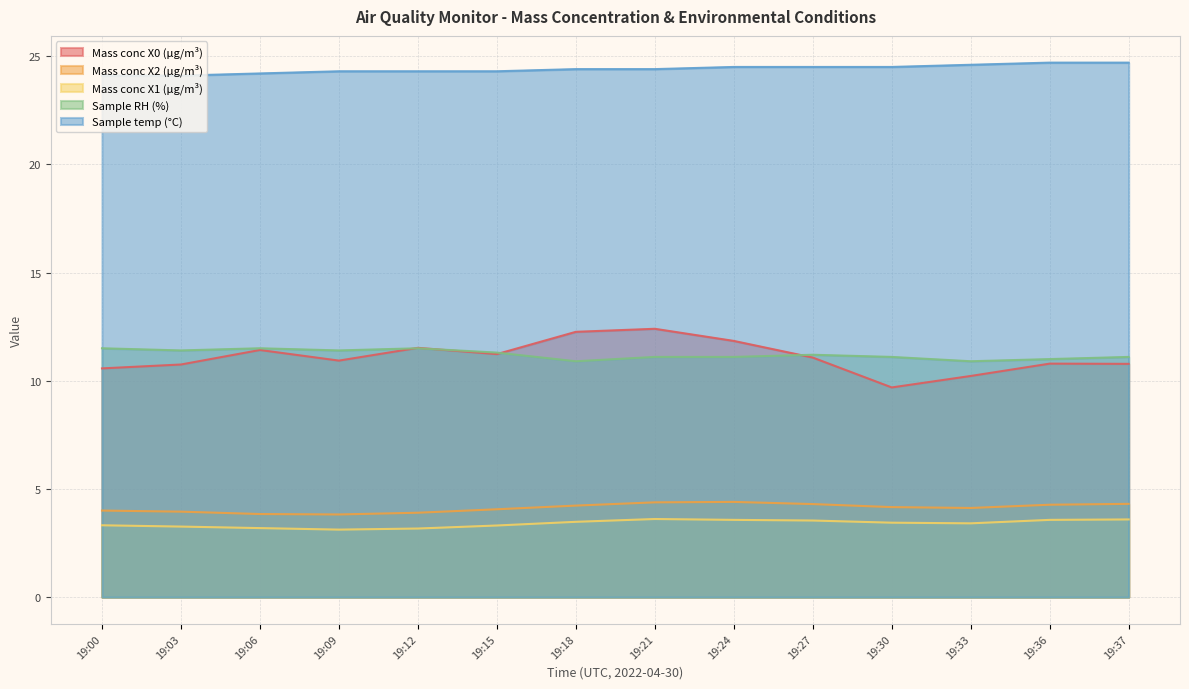

Reading left to right, list all the values displayed in this chart.

Mass conc X0 (μg/m³): 19:00=10.6	19:03=10.8	19:06=11.4	19:09=10.9	19:12=11.5	19:15=11.2	19:18=12.3	19:21=12.4	19:24=11.8	19:27=11.1	19:30=9.7	19:33=10.2	19:36=10.8	19:37=10.8
Mass conc X2 (μg/m³): 19:00=4.0	19:03=4.0	19:06=3.8	19:09=3.8	19:12=3.9	19:15=4.1	19:18=4.2	19:21=4.4	19:24=4.4	19:27=4.3	19:30=4.2	19:33=4.1	19:36=4.3	19:37=4.3
Mass conc X1 (μg/m³): 19:00=3.3	19:03=3.3	19:06=3.2	19:09=3.1	19:12=3.2	19:15=3.3	19:18=3.5	19:21=3.6	19:24=3.6	19:27=3.5	19:30=3.4	19:33=3.4	19:36=3.6	19:37=3.6
Sample RH (%): 19:00=11.5	19:03=11.4	19:06=11.5	19:09=11.4	19:12=11.5	19:15=11.3	19:18=10.9	19:21=11.1	19:24=11.1	19:27=11.2	19:30=11.1	19:33=10.9	19:36=11.0	19:37=11.1
Sample temp (°C): 19:00=24.1	19:03=24.1	19:06=24.2	19:09=24.3	19:12=24.3	19:15=24.3	19:18=24.4	19:21=24.4	19:24=24.5	19:27=24.5	19:30=24.5	19:33=24.6	19:36=24.7	19:37=24.7